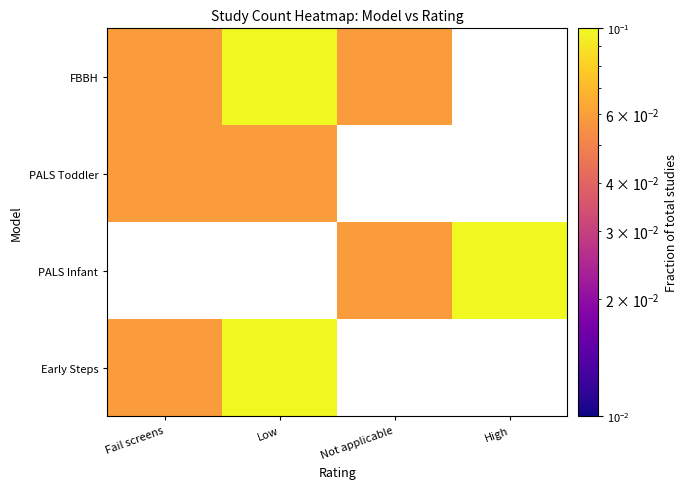

How many values in FBBH are above zero?

3